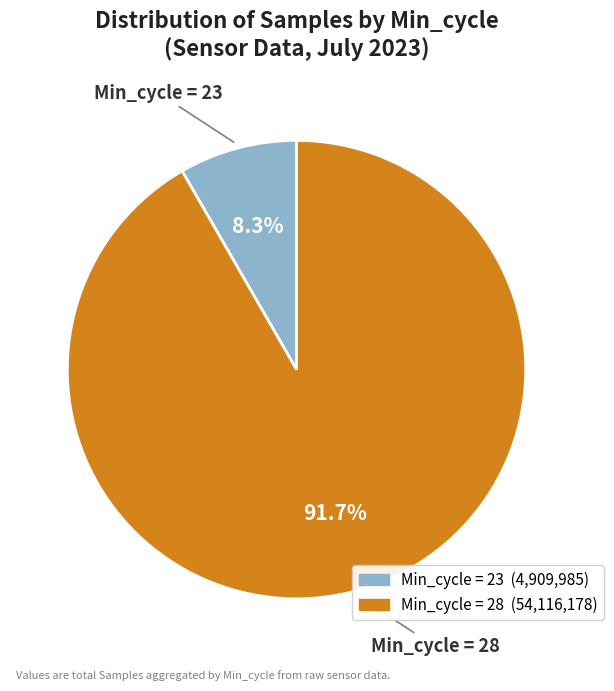

Is there a majority slice in this chart?

Yes